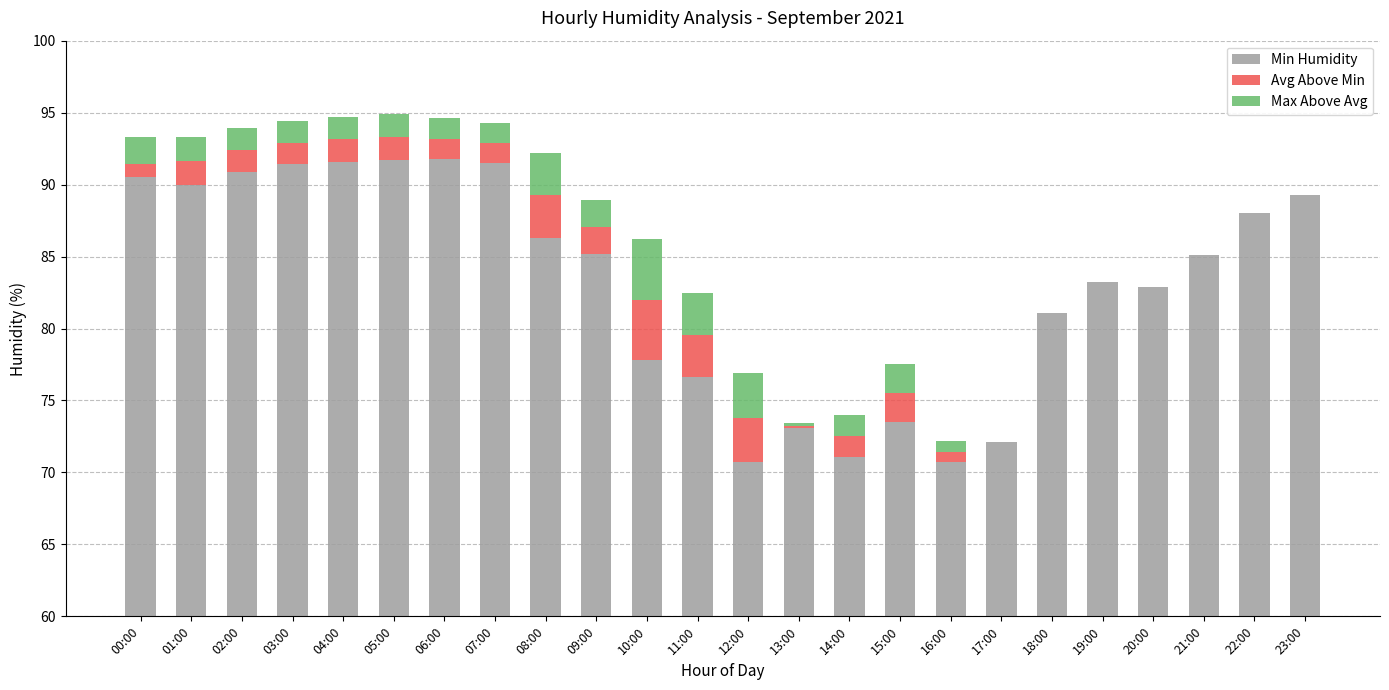

What is the average value of the Min Humidity series?

83.2